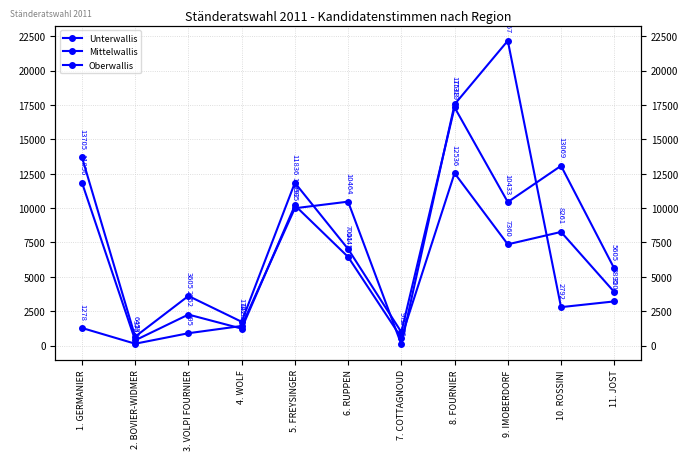

Which series ends up on top after the final intersection of Oberwallis and Mittelwallis?

Mittelwallis